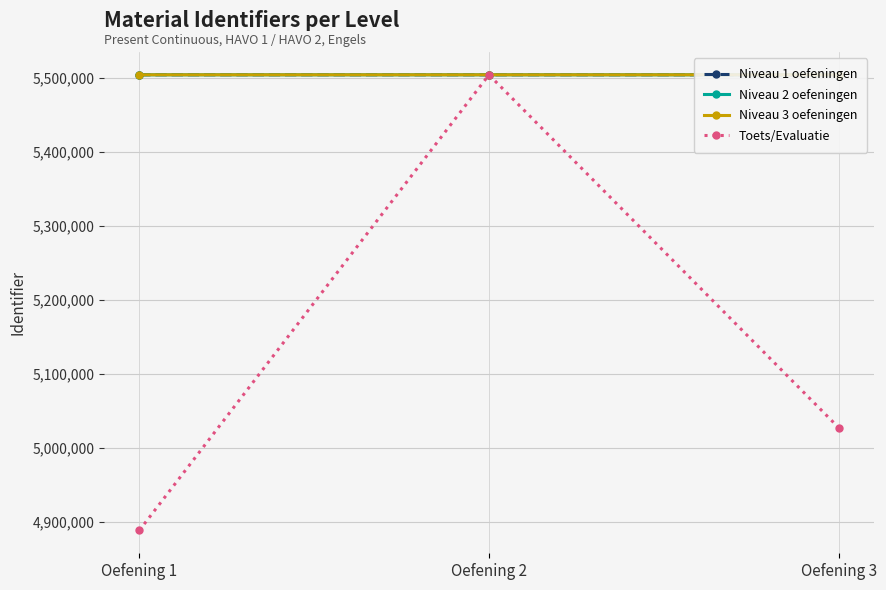

How many lines are shown in the chart?

4